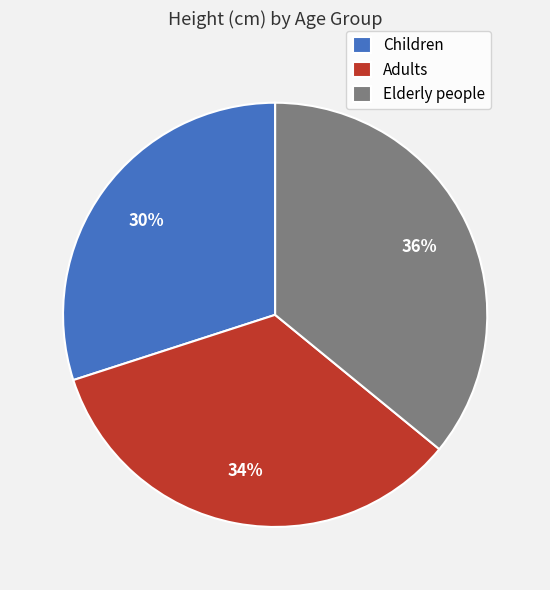

True or false: Children accounts for 30% of the total.

True